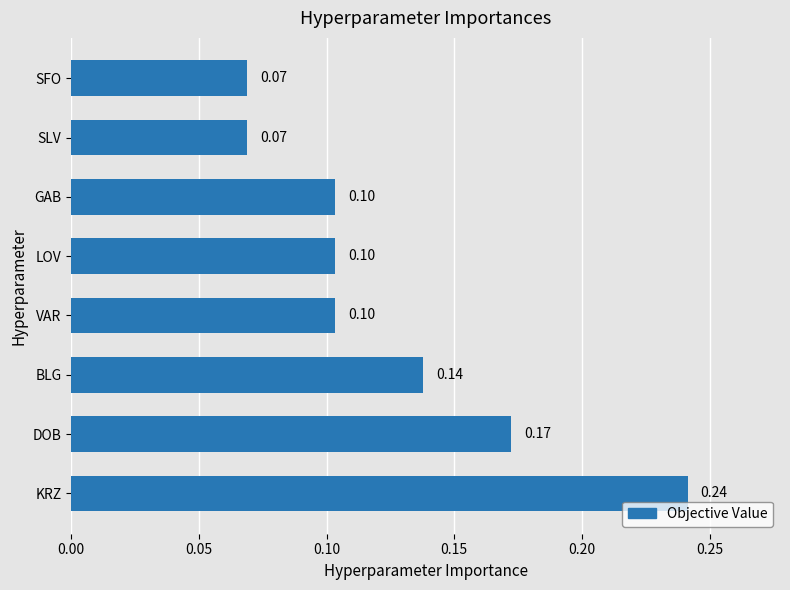

Between GAB and BLG, which is larger?

BLG